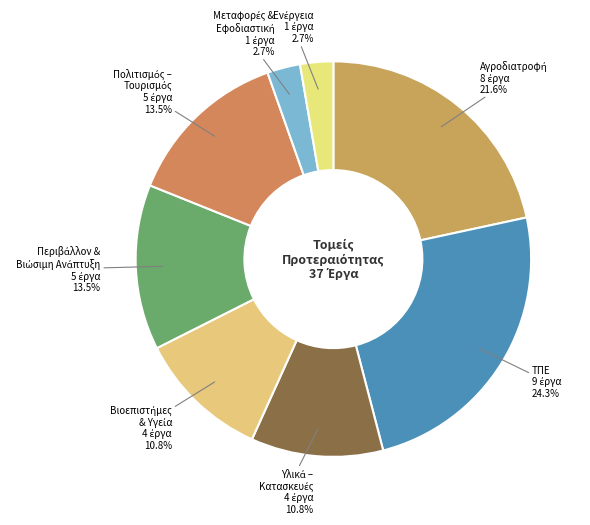

Is there a majority slice in this chart?

No